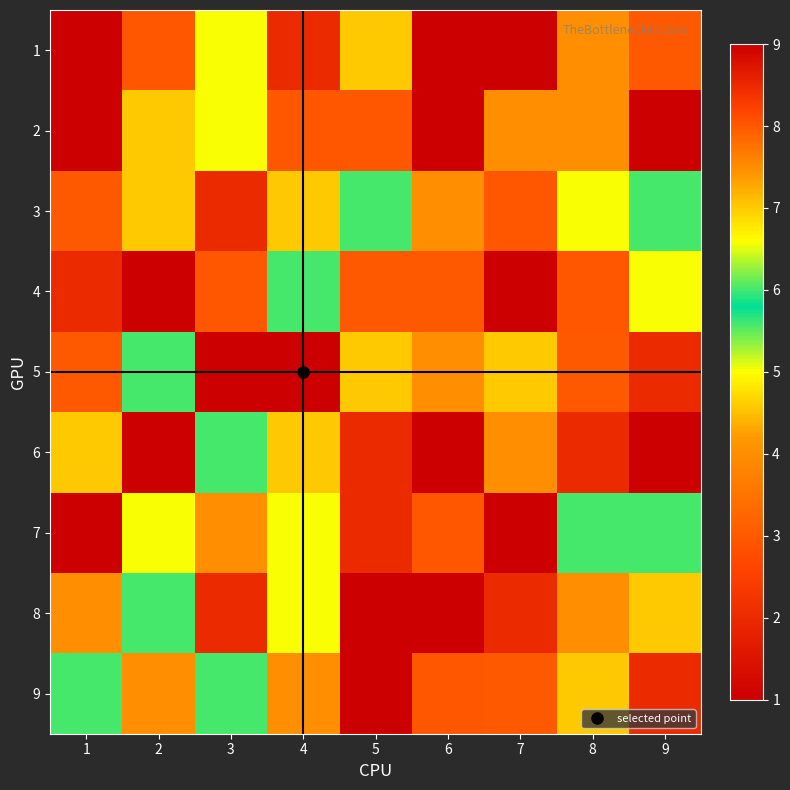

Reading left to right, list all the values displayed in this chart.

1: 1=1	2=8	3=5	4=2	5=7	6=1	7=9	8=4	9=3
2: 1=1	2=7	3=5	4=8	5=8	6=9	7=4	8=4	9=1
3: 1=3	2=7	3=2	4=7	5=6	6=4	7=8	8=5	9=6
4: 1=2	2=9	3=8	4=6	5=3	6=3	7=9	8=8	9=5
5: 1=3	2=6	3=9	4=9	5=7	6=4	7=7	8=3	9=2
6: 1=7	2=9	3=6	4=7	5=2	6=1	7=4	8=2	9=9
7: 1=9	2=5	3=4	4=5	5=2	6=8	7=1	8=6	9=6
8: 1=4	2=6	3=2	4=5	5=9	6=1	7=2	8=4	9=7
9: 1=6	2=4	3=6	4=4	5=1	6=8	7=3	8=7	9=2